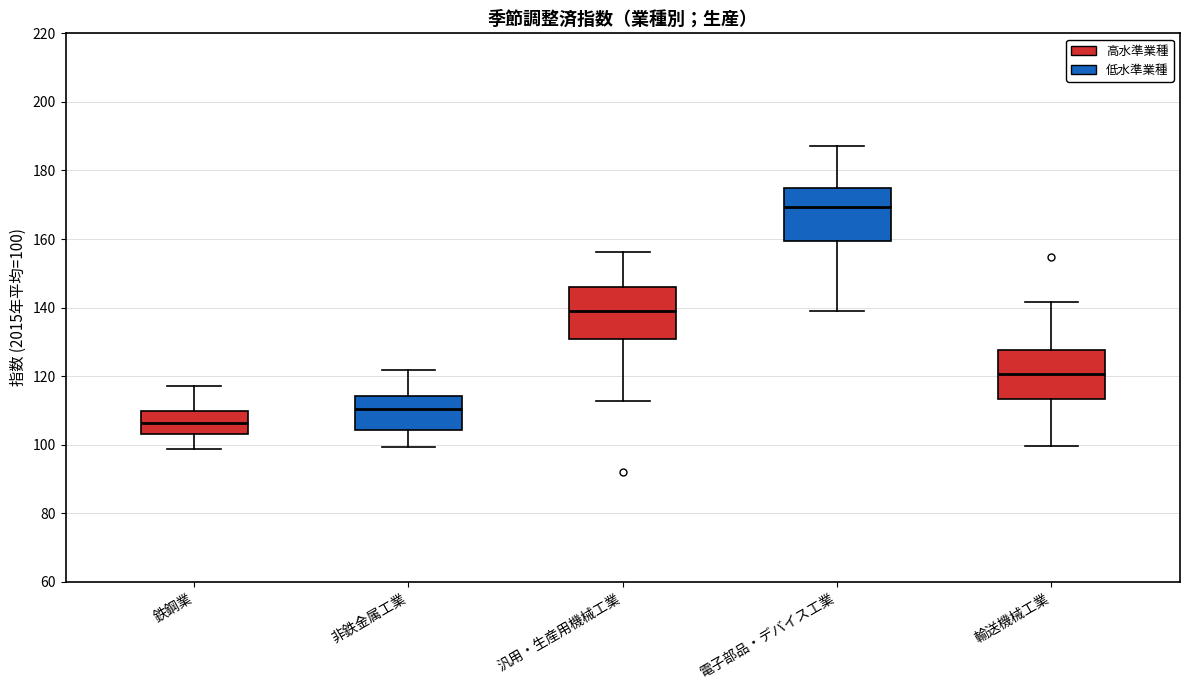

Which box's median line is the highest?

電子部品・デバイス工業